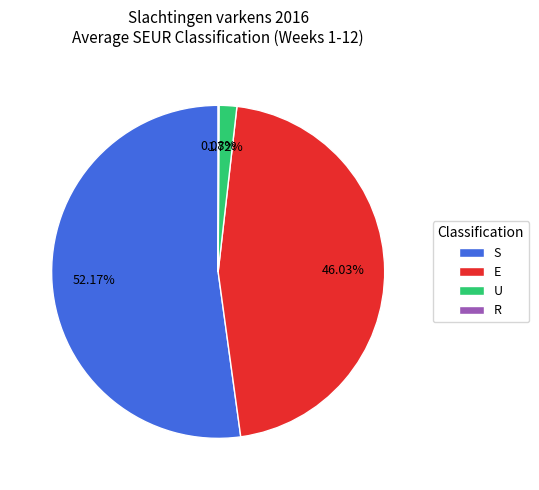

Does any single category account for the majority?

Yes